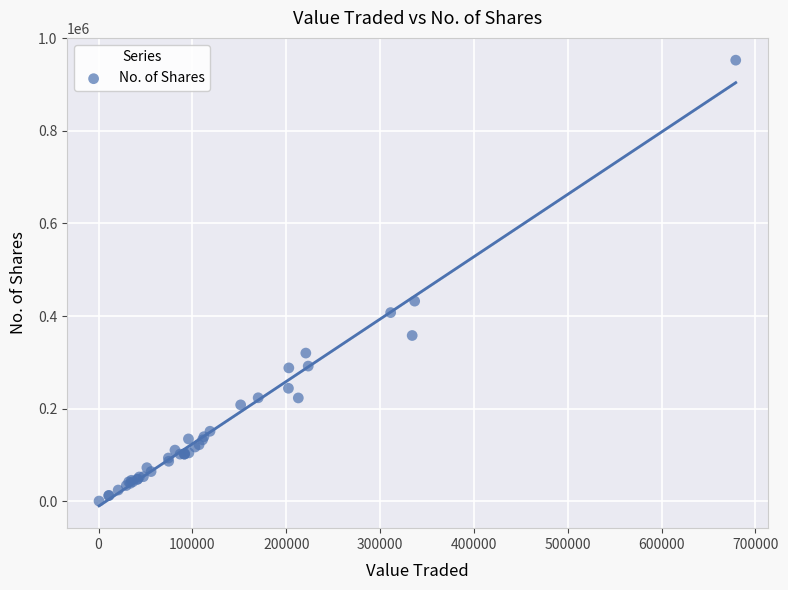

What Y value in the scatter plot is closest to 476623?

432298